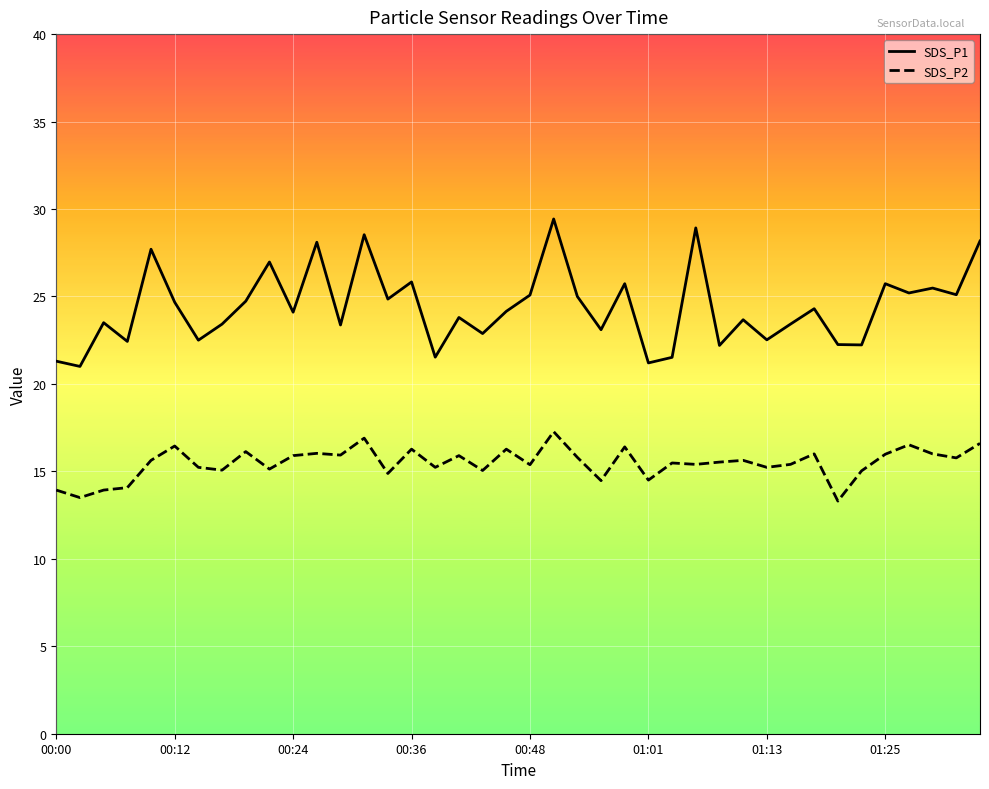

Rank the series by their maximum value, from lowest to highest.

SDS_P2, SDS_P1